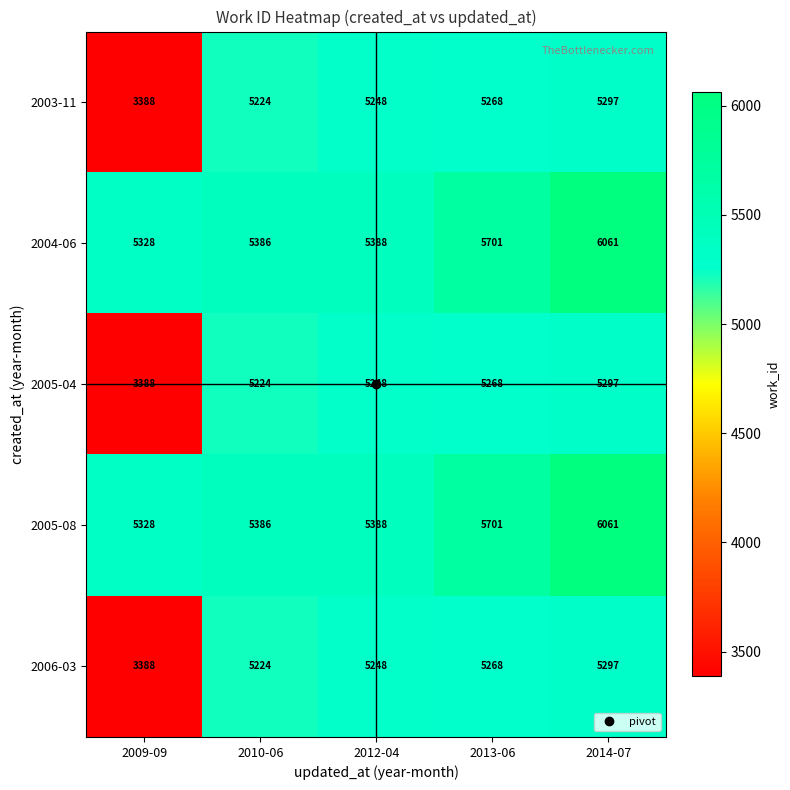

What is the average value of the 2003-11 series?

4885